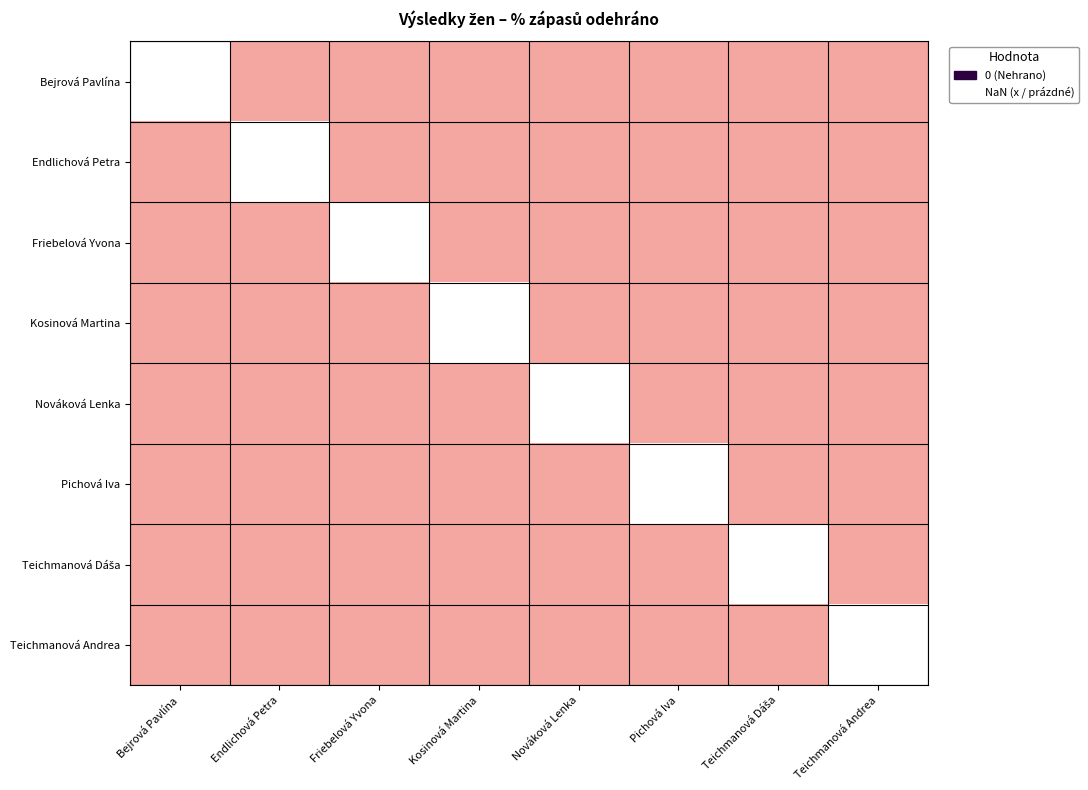

Which has a higher value, Teichmanová Andrea or Bejrová Pavlína?

Bejrová Pavlína